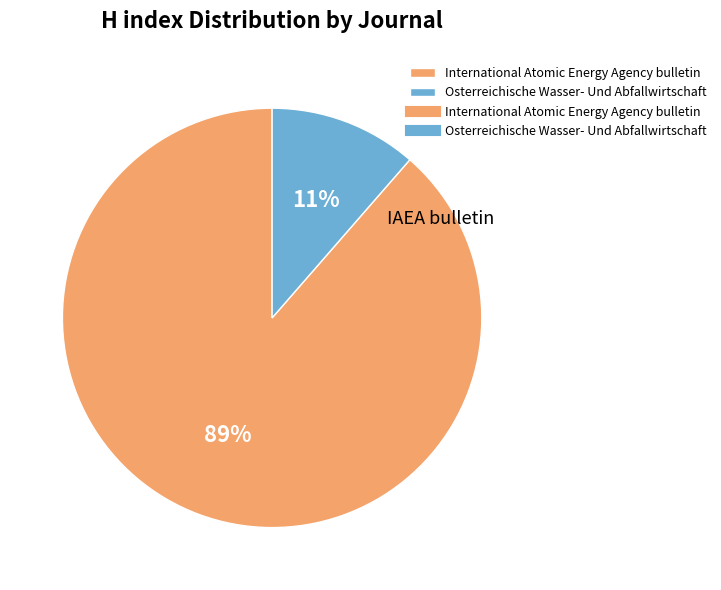

To the nearest percent, what is the average slice percentage?

50%